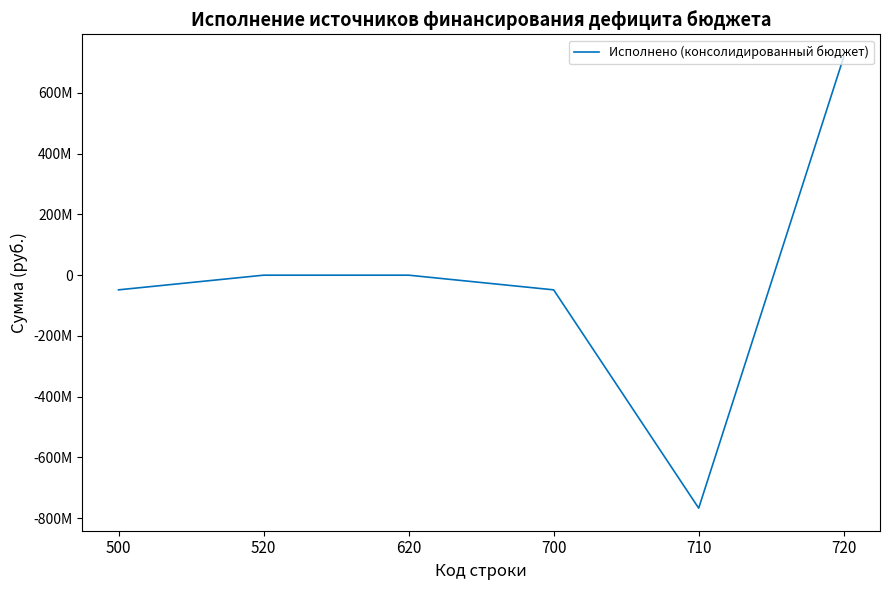

Reading left to right, transcribe all the data shown in this chart.

500=-48319846.6	520=0.0	620=0.0	700=-48319846.6	710=-767296721.4	720=718976874.8